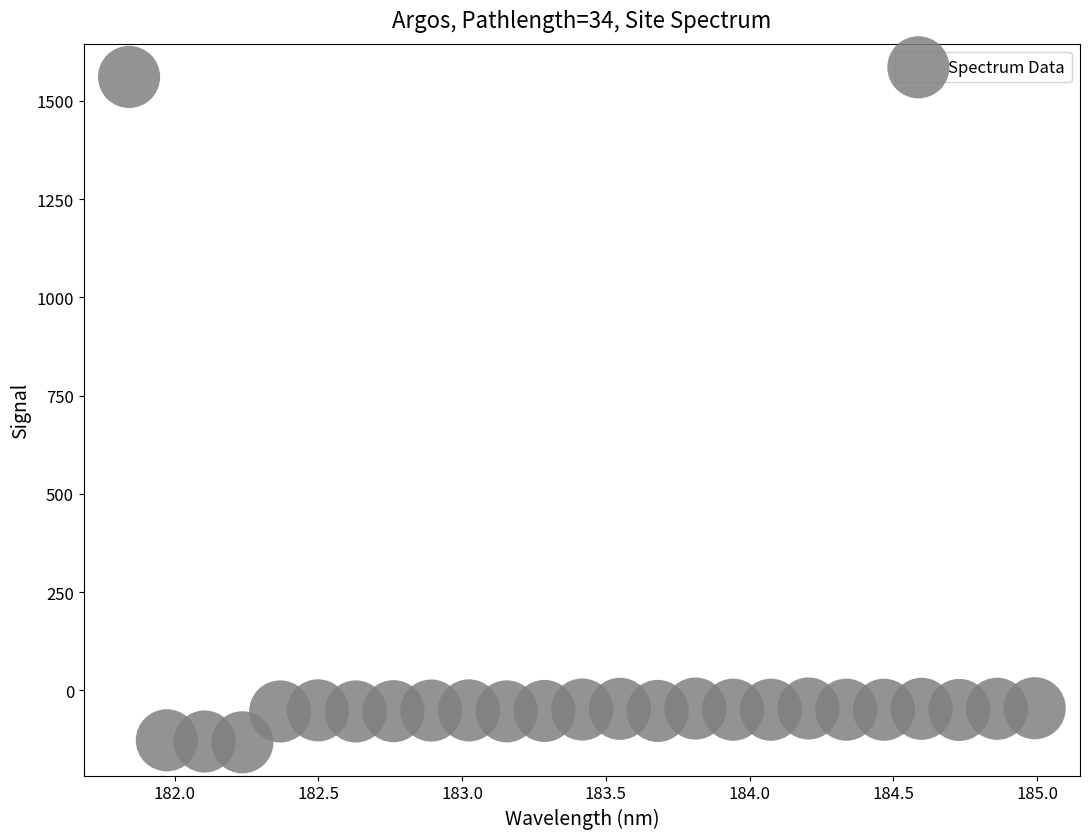

What is the range of Y values (max minus min)?

1693.2